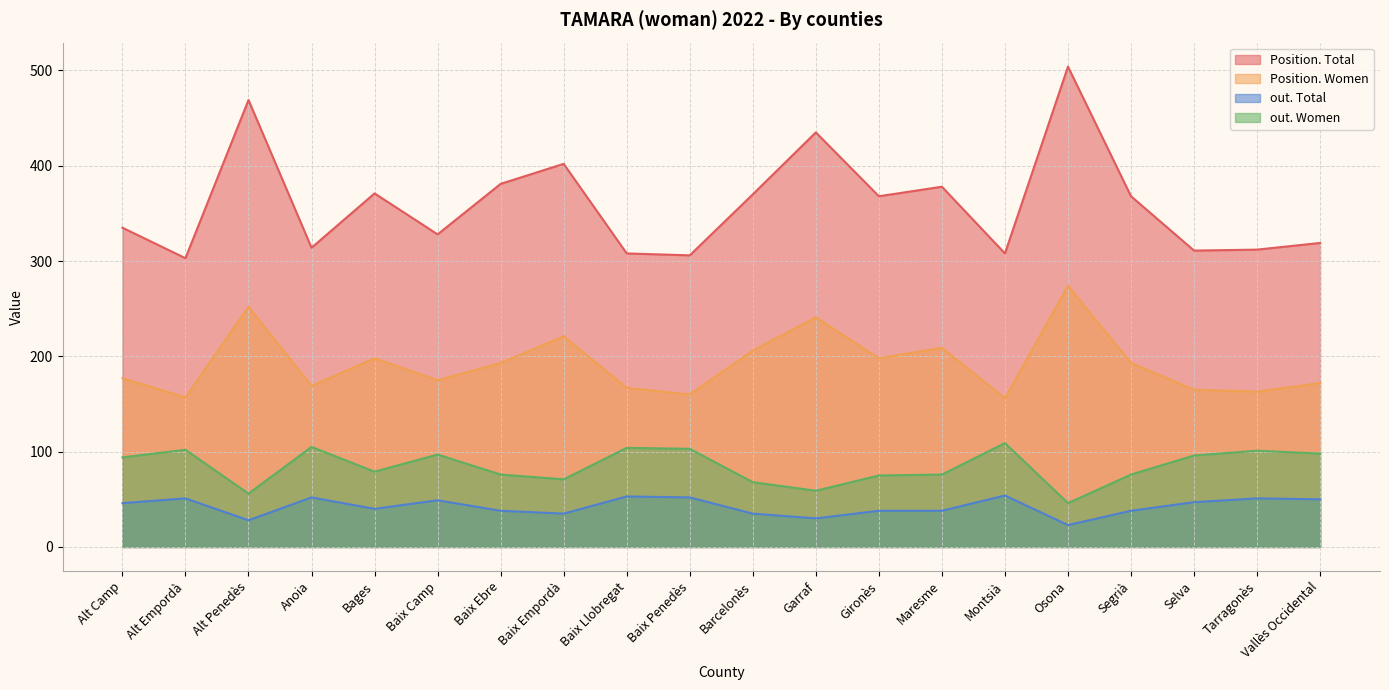

How many lines are shown in the chart?

4